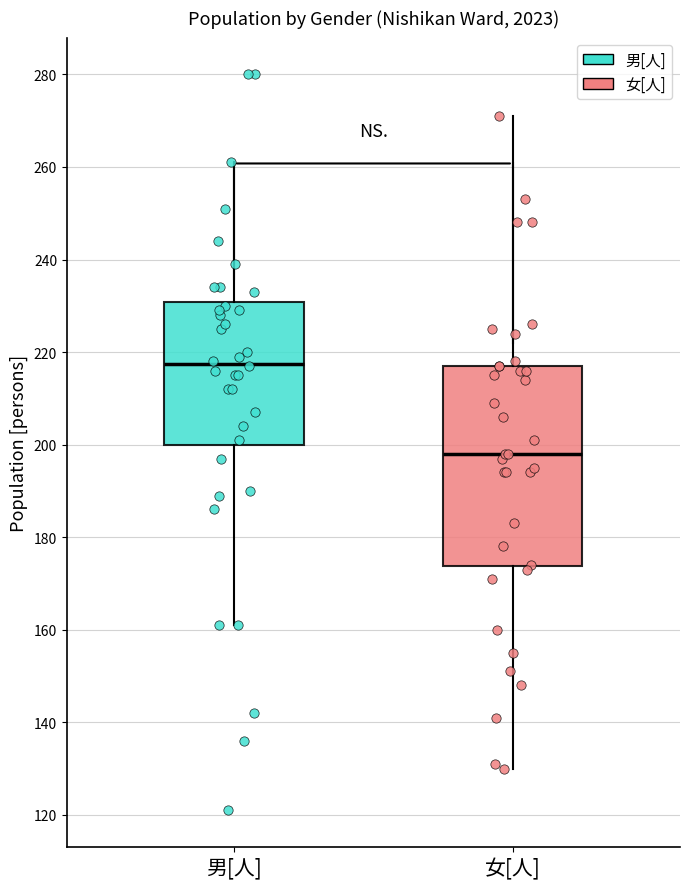

Which box is the tallest, from its lower edge to its upper edge?

女[人]